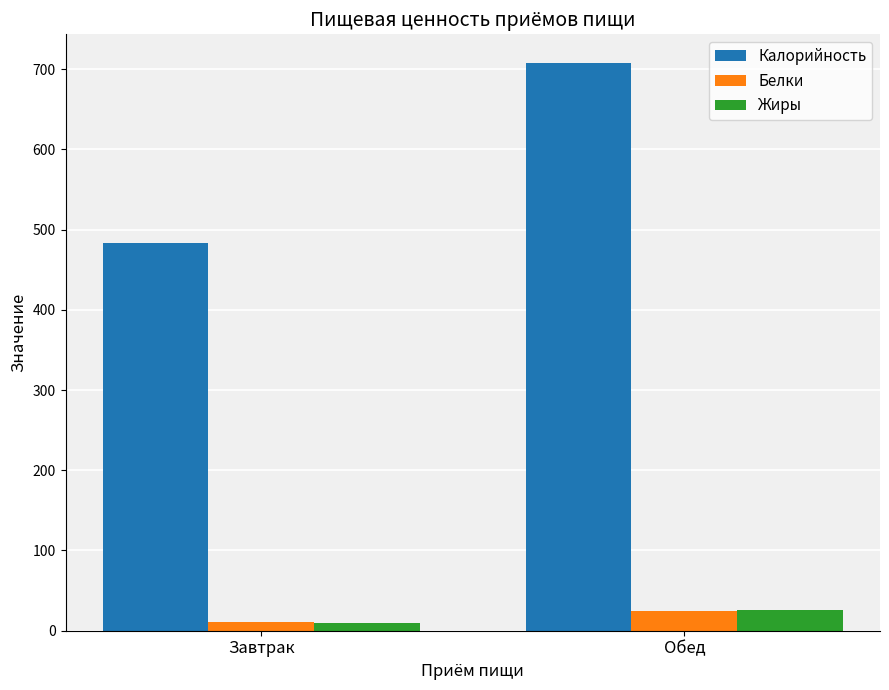

Between Завтрак and Обед, which series saw the biggest shift?

Калорийность